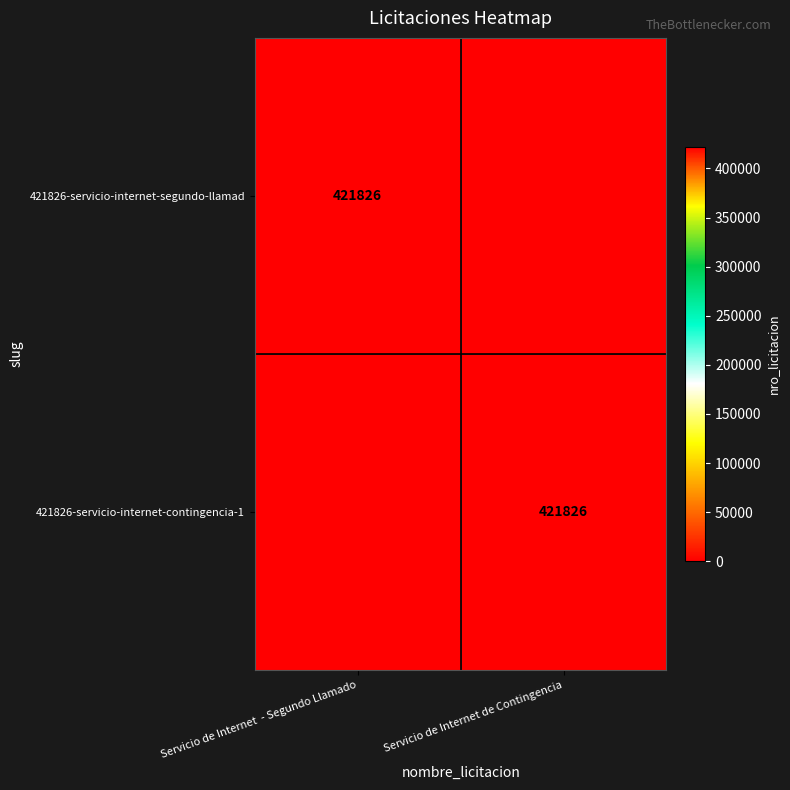

True or false: 421826-servicio-internet-contingencia-1 has a value of 421826 at Servicio de Internet de Contingencia.

True